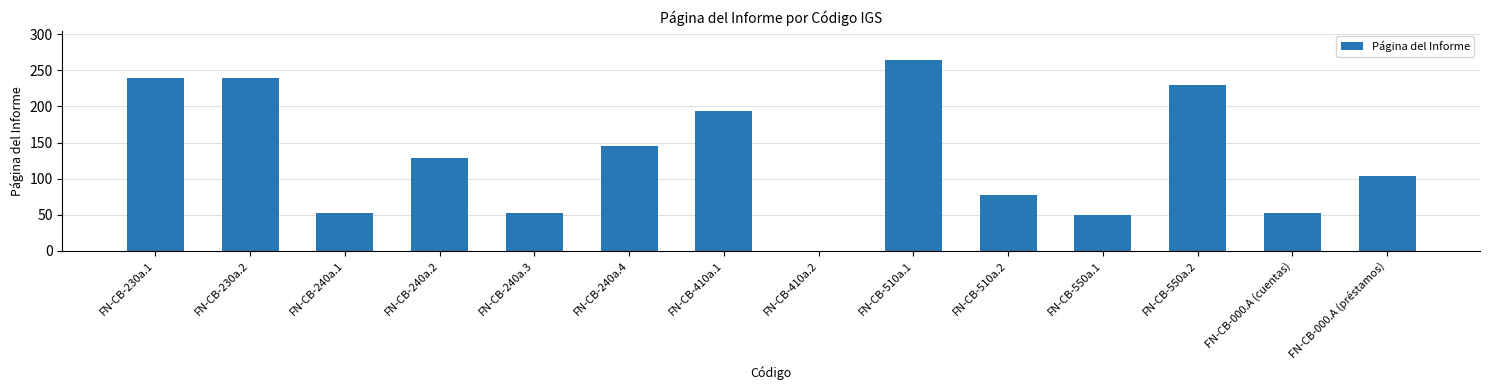

How many data points does each series have?

14